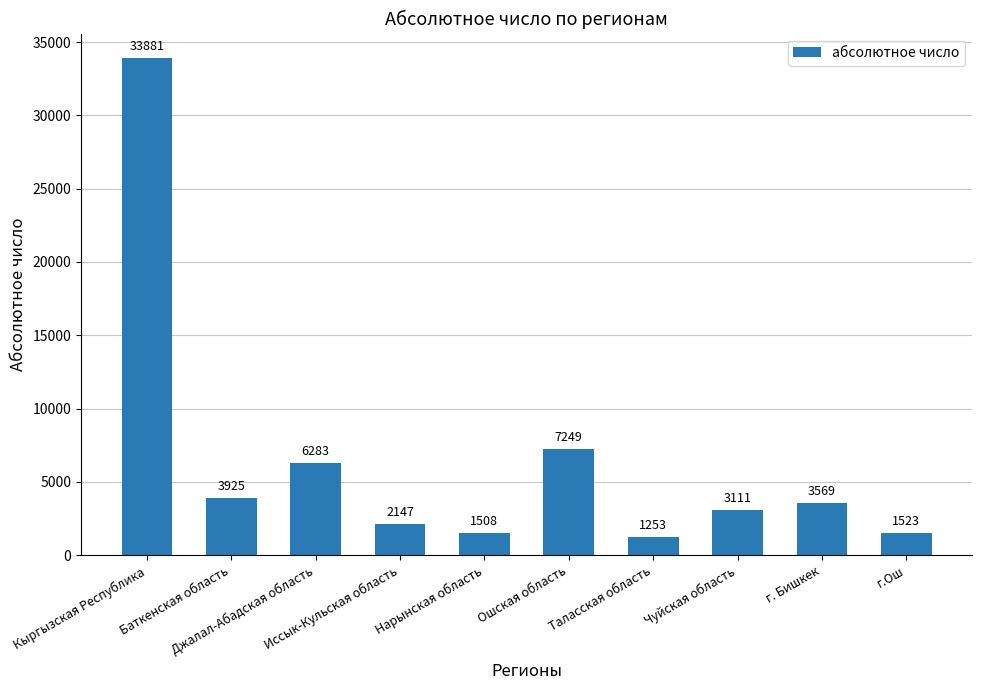

What is the difference between the second highest and second lowest values?

5741